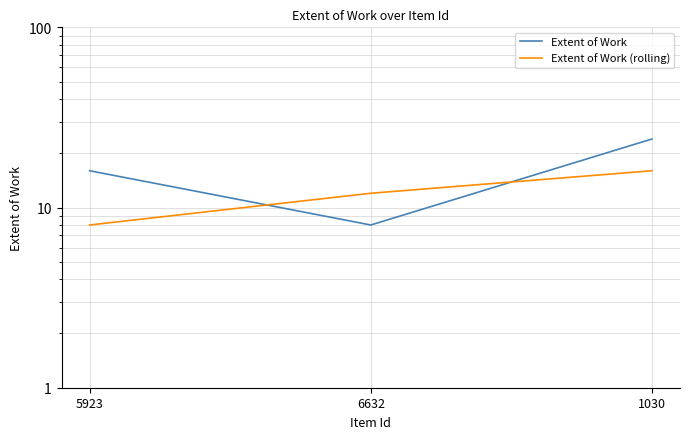

How many data points in Extent of Work are above 16?

1